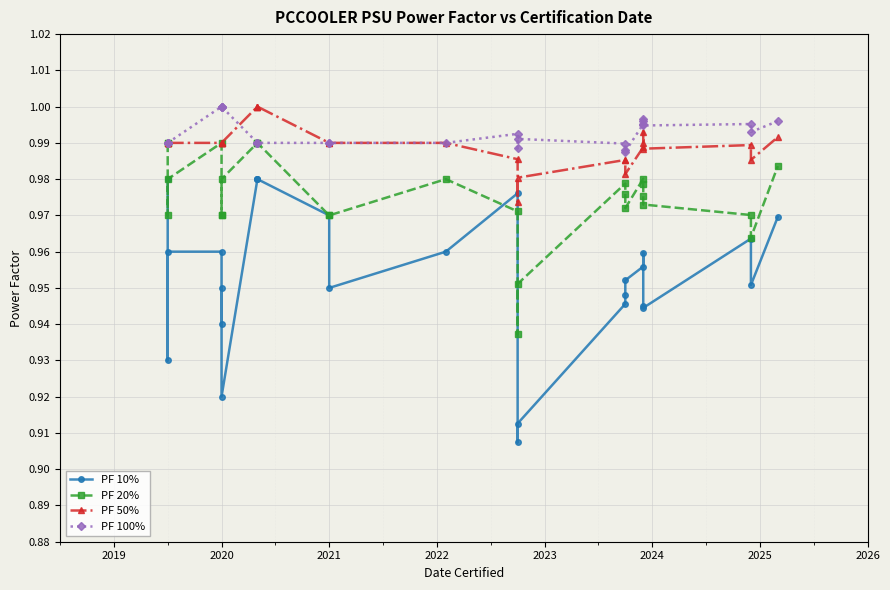

True or false: PF 50% has more than 1 points higher than both neighbors.

True